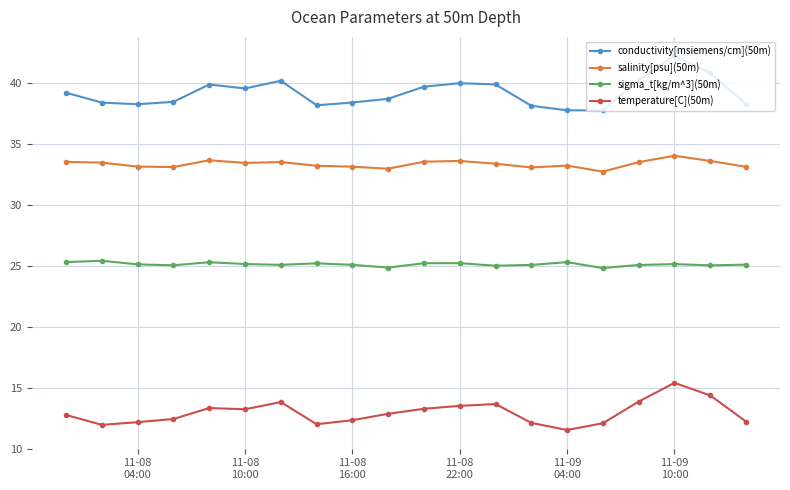

List the series in order of their peak value, highest first.

conductivity[msiemens/cm](50m), salinity[psu](50m), sigma_t[kg/m^3](50m), temperature[C](50m)